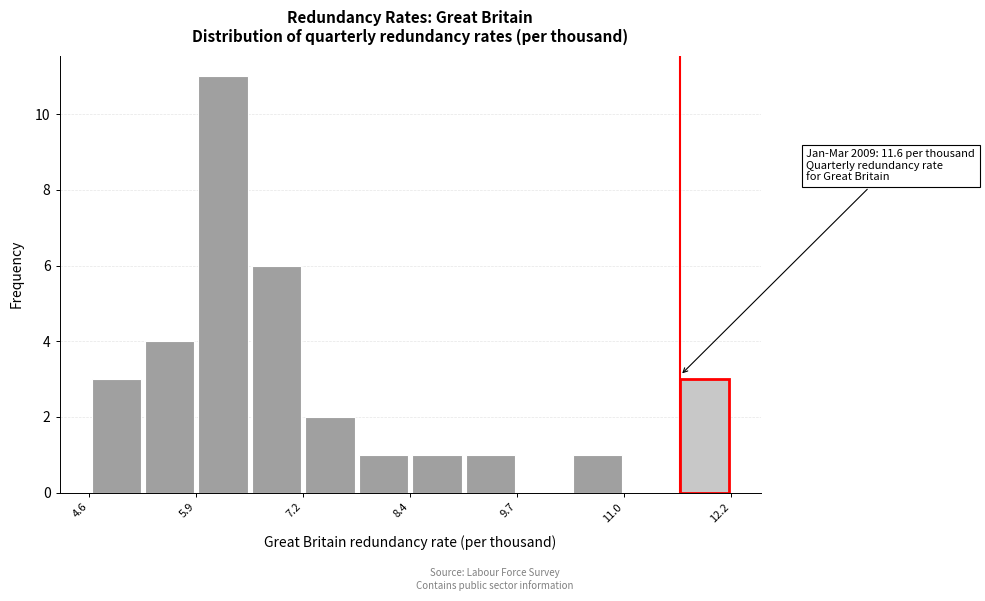

Around what value on the x-axis is the tallest bar? Give the approximate position of its centre, as read against the axis.

6.2